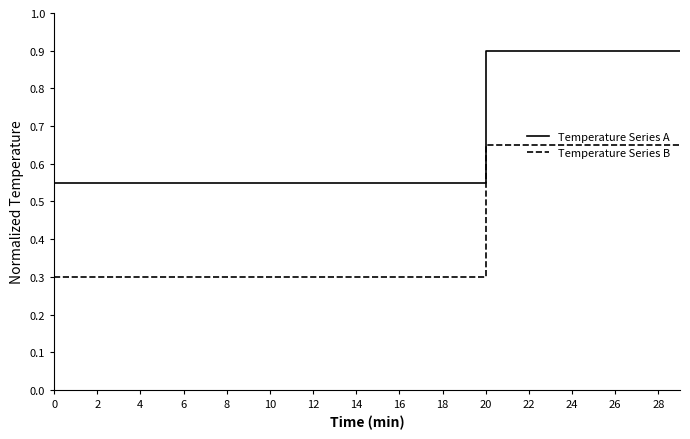

True or false: Temperature Series A and Temperature Series B intersect in this chart.

False